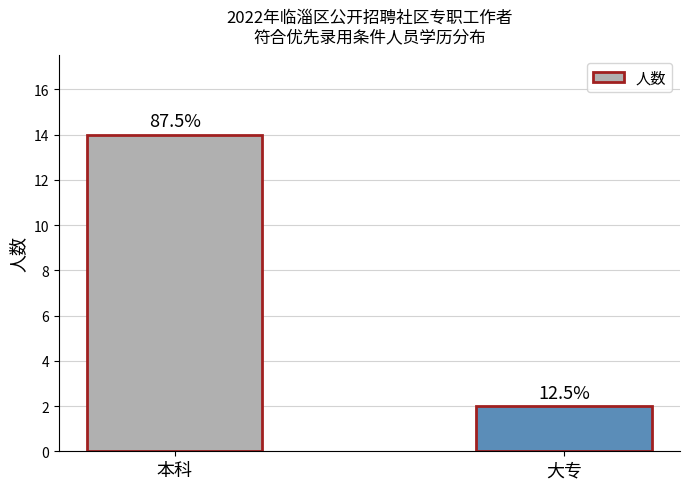

How many values are between 2 and 14?

2